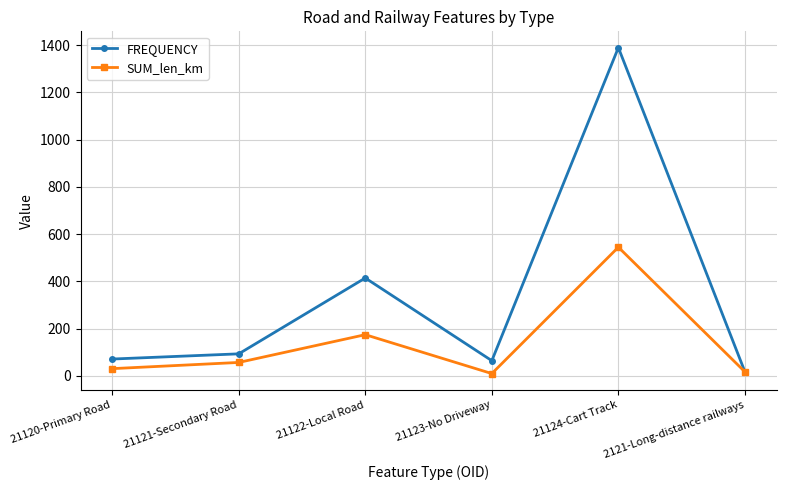

Reading right to left, extract all data points from this chart.

FREQUENCY: 17.0	1389.0	64.0	414.0	93.0	71.0
SUM_len_km: 16.9	544.4	9.5	174.1	56.6	30.3